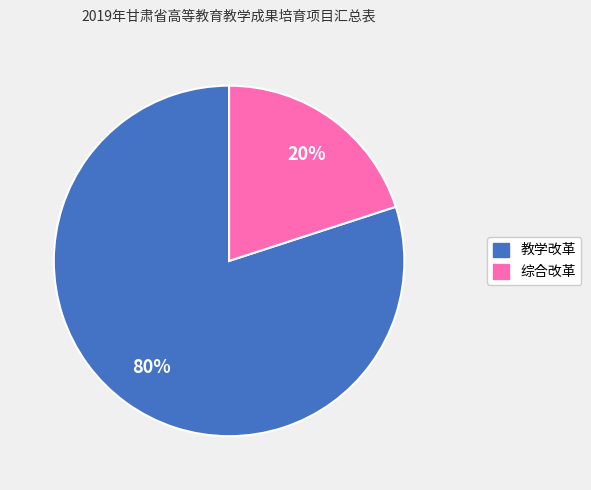

Rank the categories by value from highest to lowest.

教学改革, 综合改革